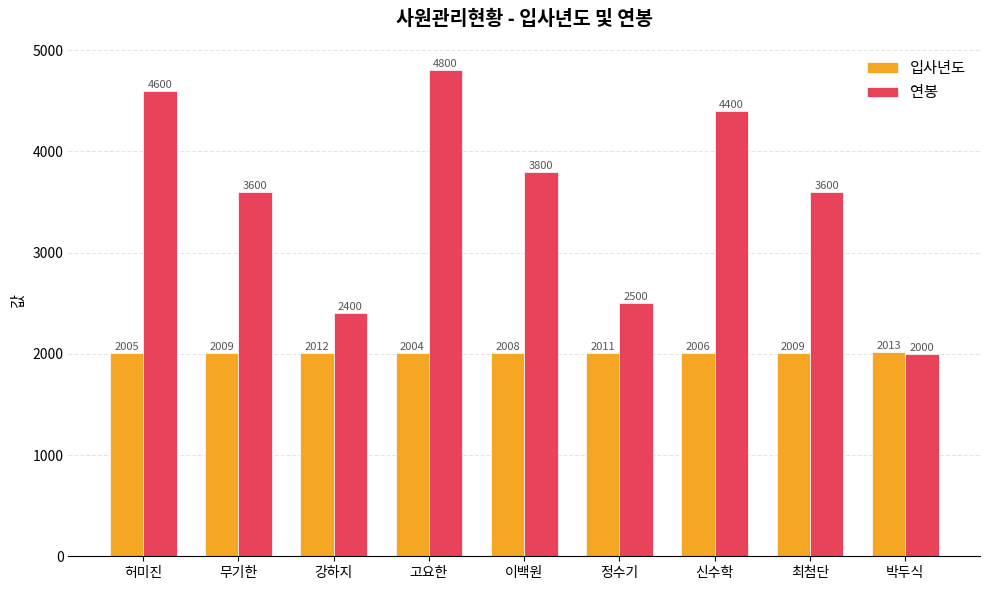

How many categories are shown in the chart?

9